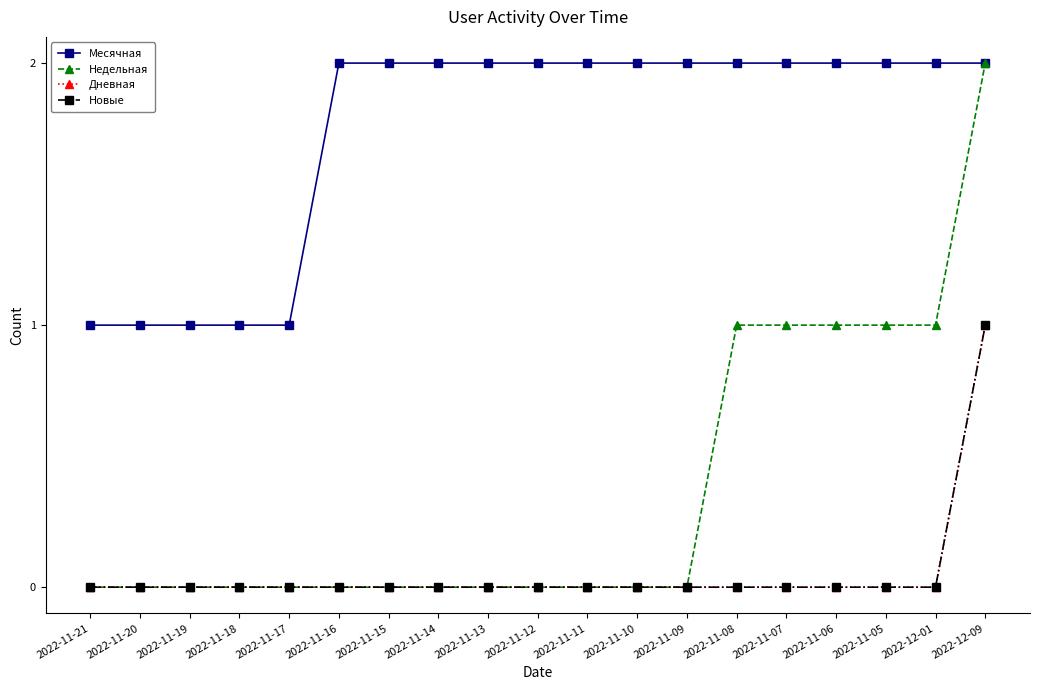

True or false: Недельная has a value of 1 at 2022-11-14.

False